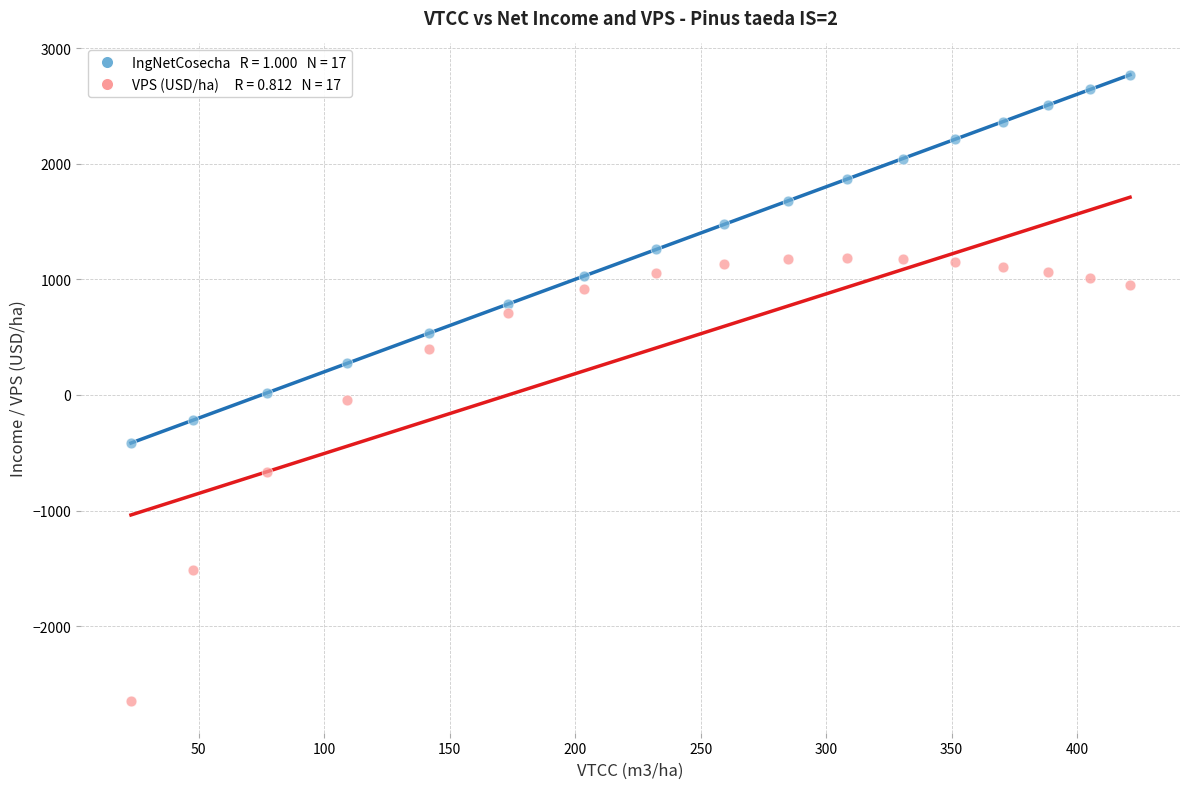

Across all data points, what is the range of Y values (max minus min)?

5419.1